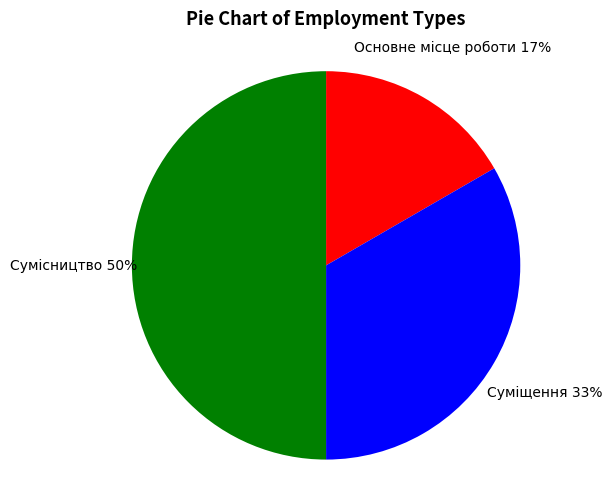

To the nearest percent, what is the average slice percentage?

33%